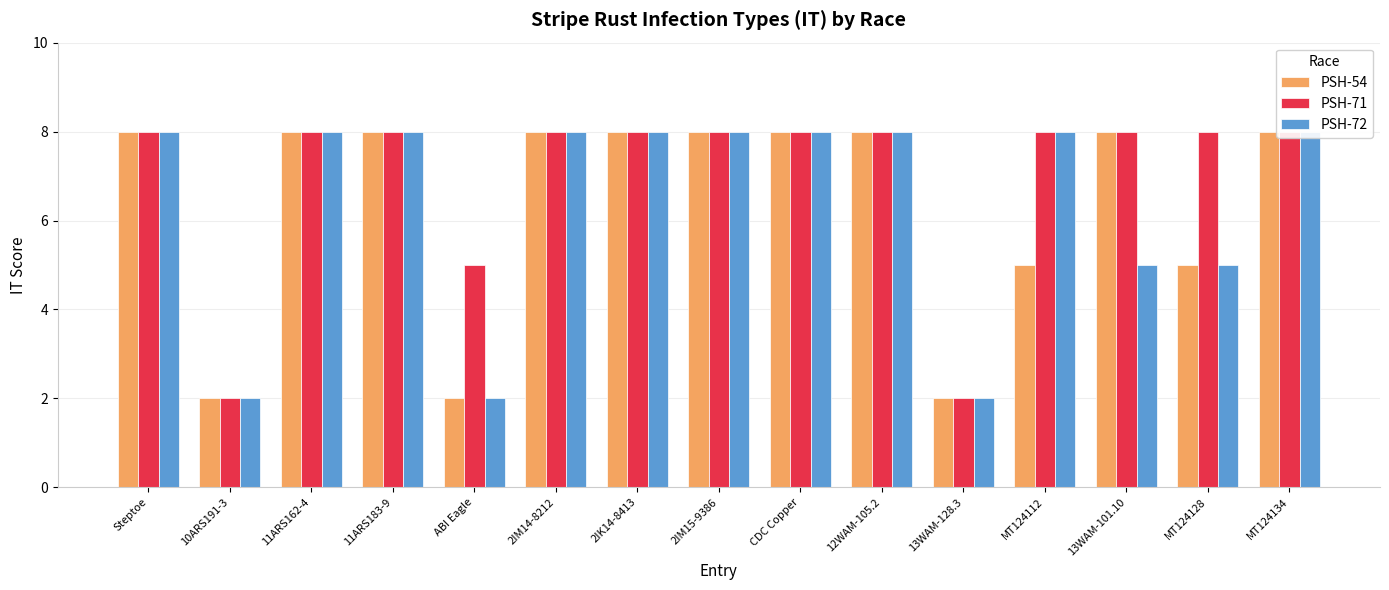

The value of PSH-72 at 10ARS191-3 is 3. True or false?

False